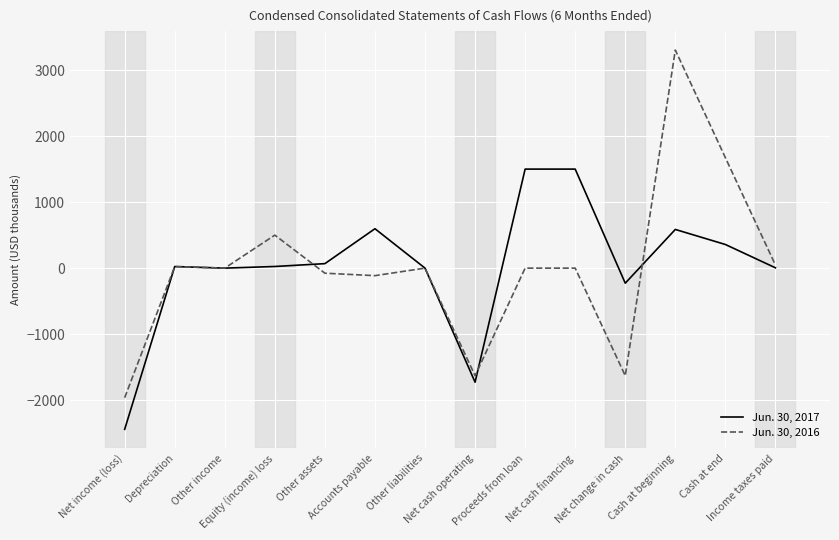

What is the greatest value displayed?

3303